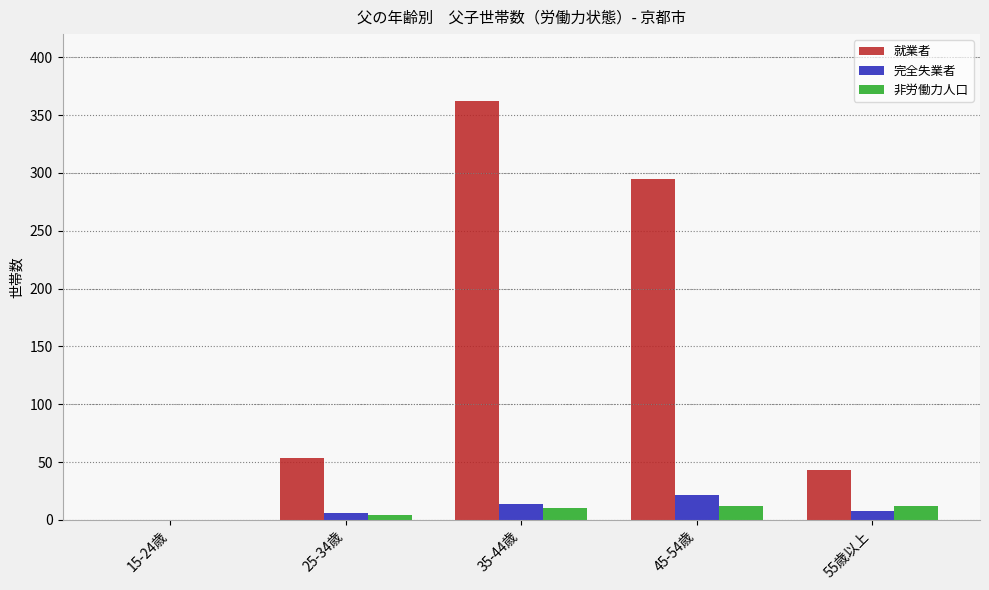

Reading left to right, what are all the values shown in this chart?

就業者: 15-24歳=0	25-34歳=54	35-44歳=362	45-54歳=295	55歳以上=43
完全失業者: 15-24歳=0	25-34歳=6	35-44歳=14	45-54歳=22	55歳以上=8
非労働力人口: 15-24歳=0	25-34歳=4	35-44歳=10	45-54歳=12	55歳以上=12